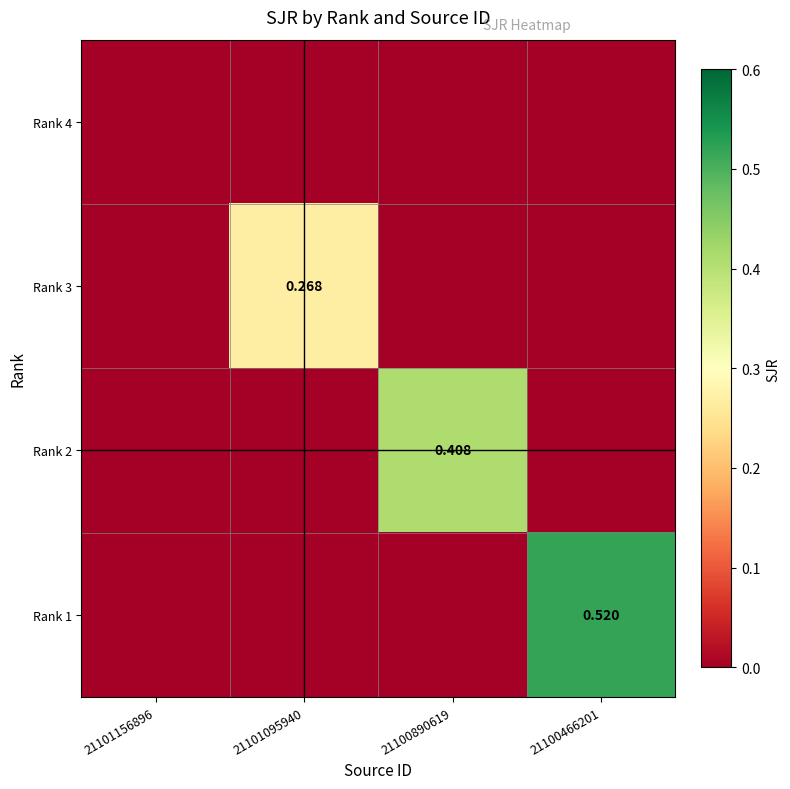

Rank the categories by Rank 2 value from lowest to highest.

21101156896, 21101095940, 21100466201, 21100890619